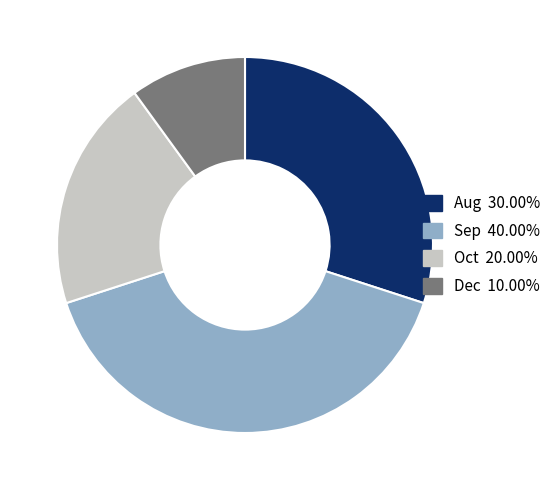

Do Oct and Sep together represent more than half of the pie?

Yes